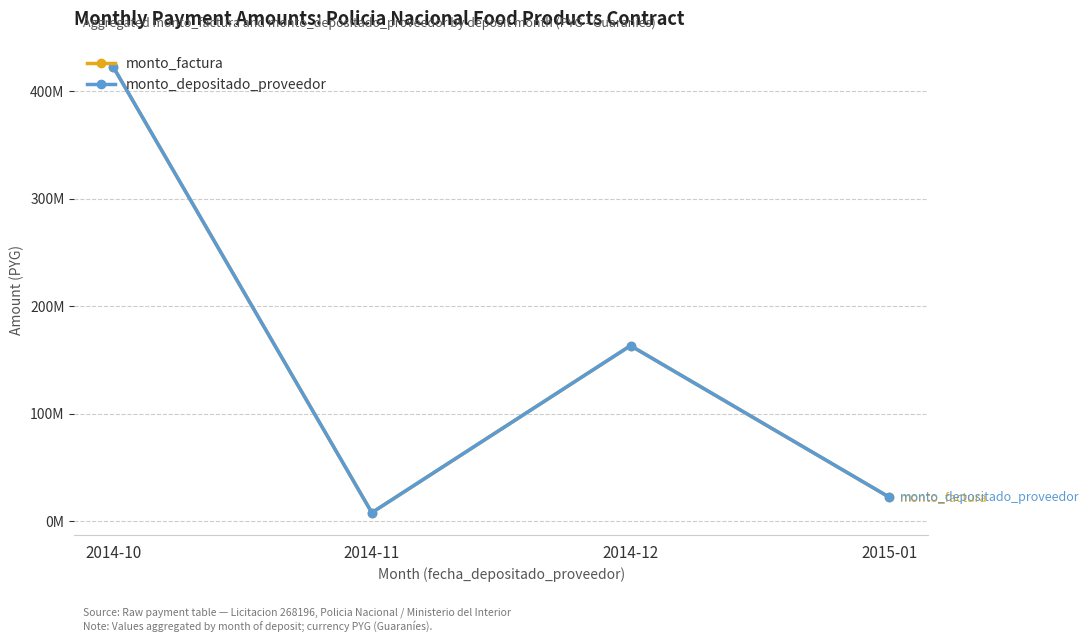

True or false: monto_depositado_proveedor and monto_factura intersect in this chart.

False